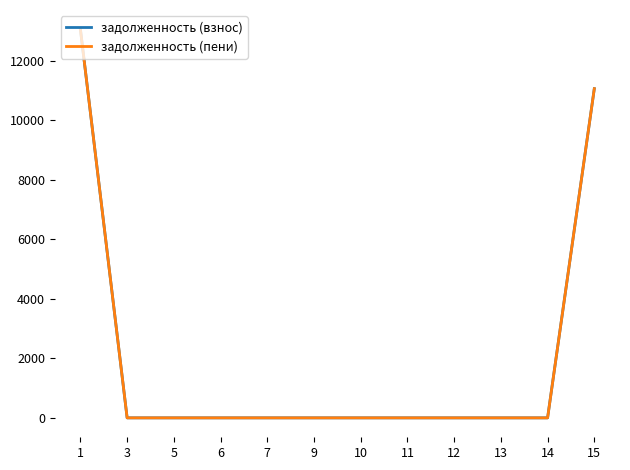

Is this an area chart (filled region under the line)?

No